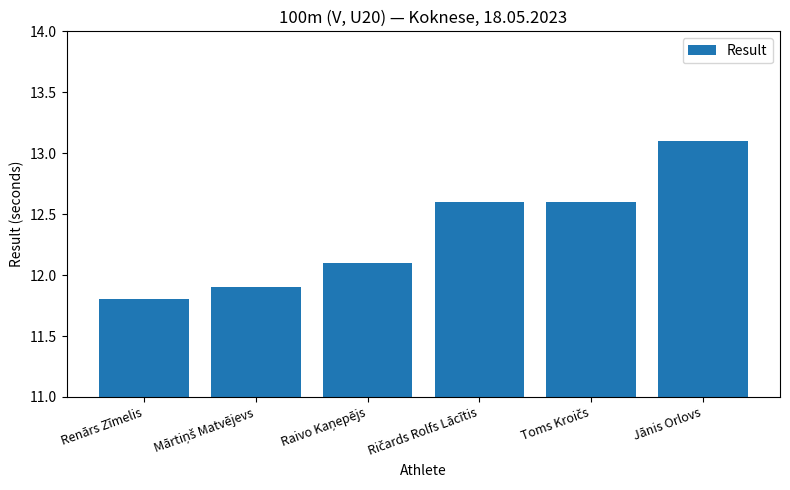

Does the chart contain any negative values?

No